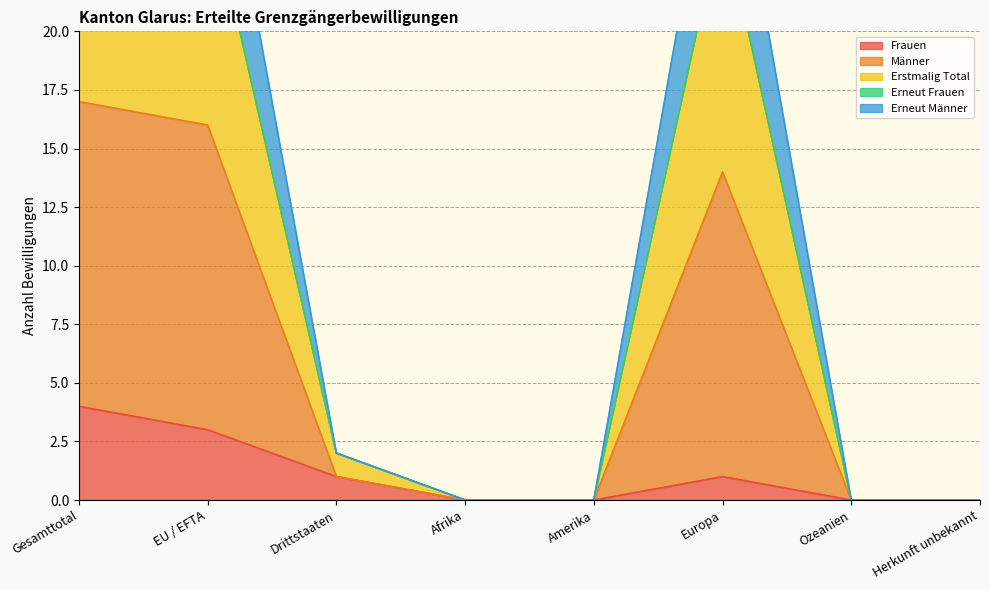

Between Herkunft unbekannt and Gesamttotal, which is larger?

Gesamttotal